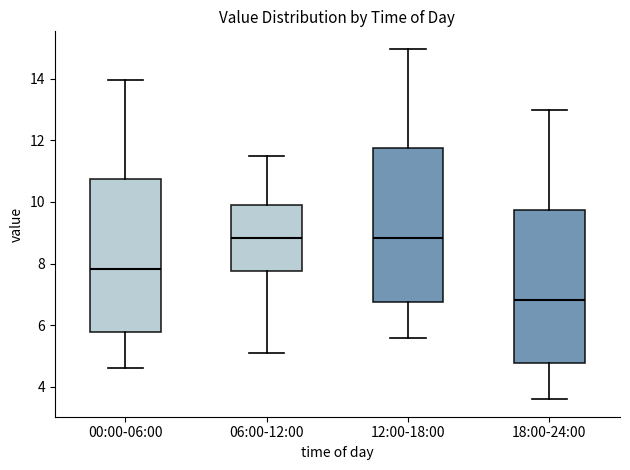

Which box's median line is the lowest?

18:00-24:00